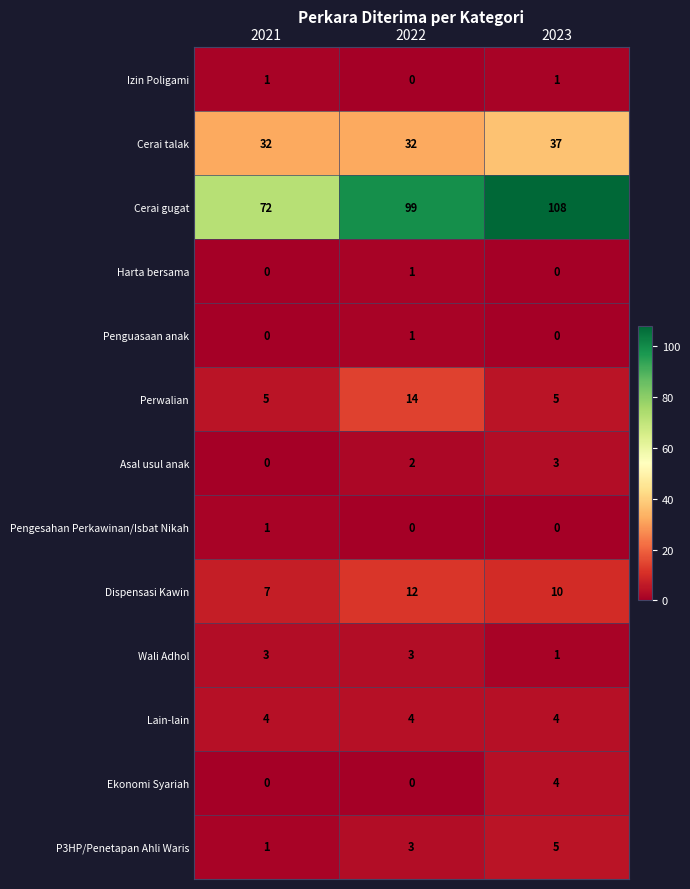

What is the spread (max minus min) of values at 2023?

108